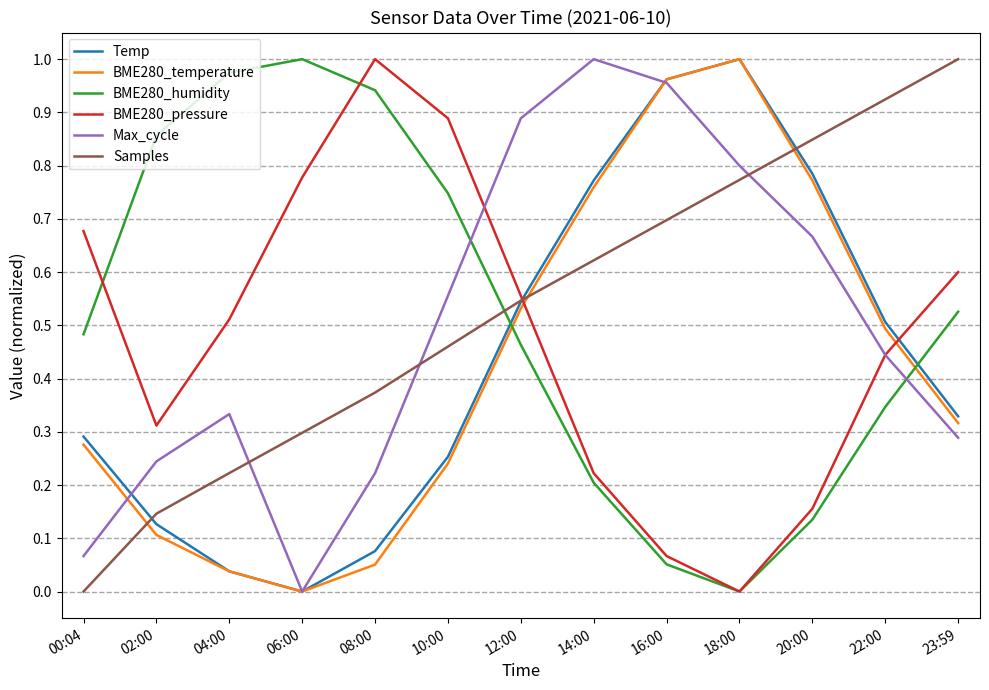

Where do BME280_temperature and Samples first cross each other?

00:04 and 02:00